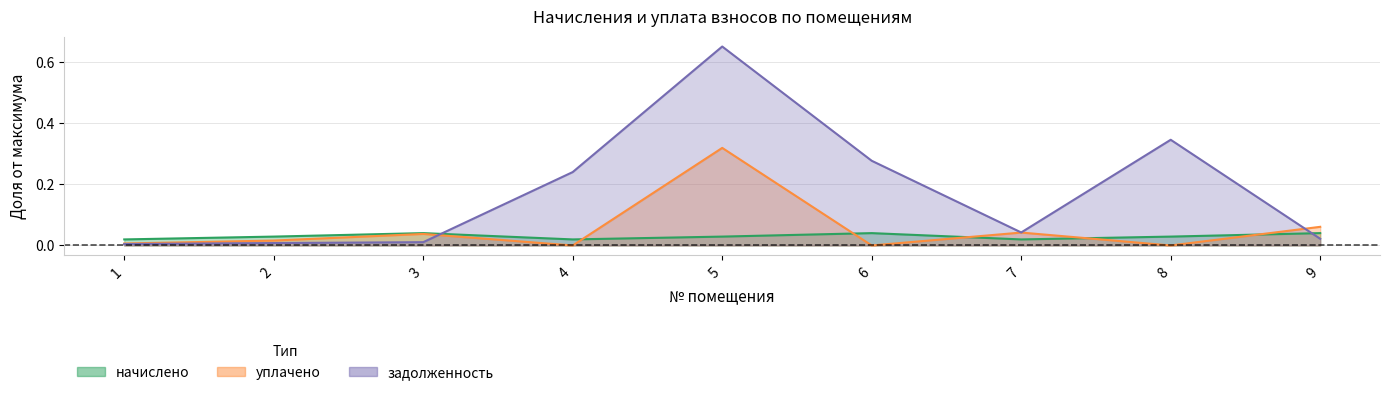

Where is the first local minimum for задолженность?

7